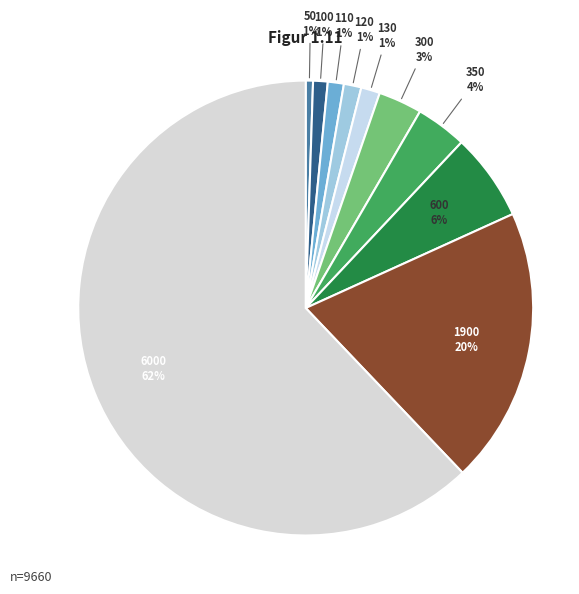

To the nearest percent, what percentage of the pie is 600?

6%